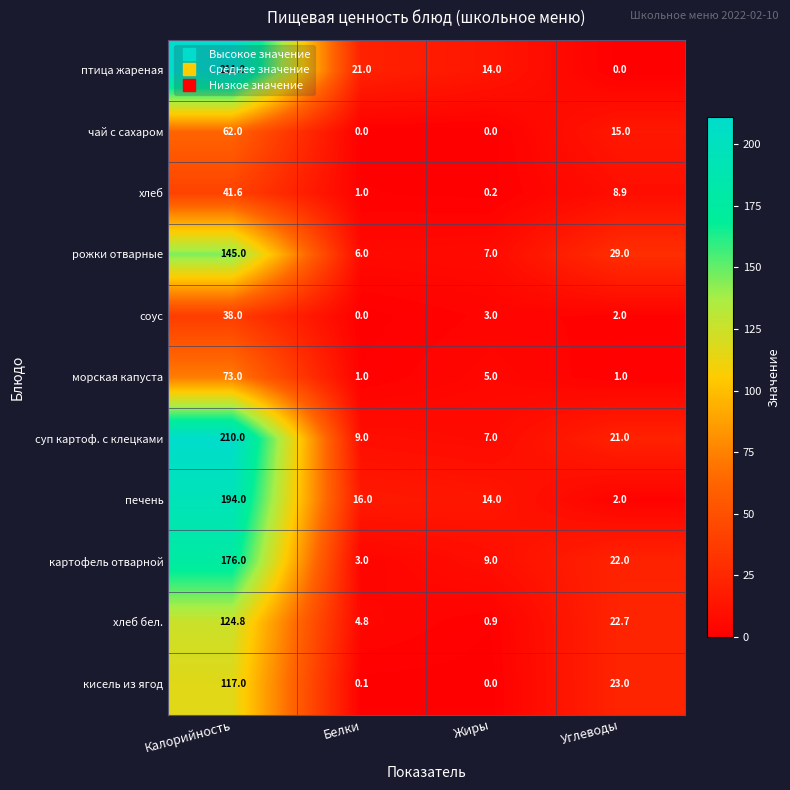

At Калорийность, list the series in order from largest to smallest.

птица жареная, суп картоф. с клецками, печень, картофель отварной, рожки отварные, хлеб бел., кисель из ягод, морская капуста, чай с сахаром, хлеб, соус